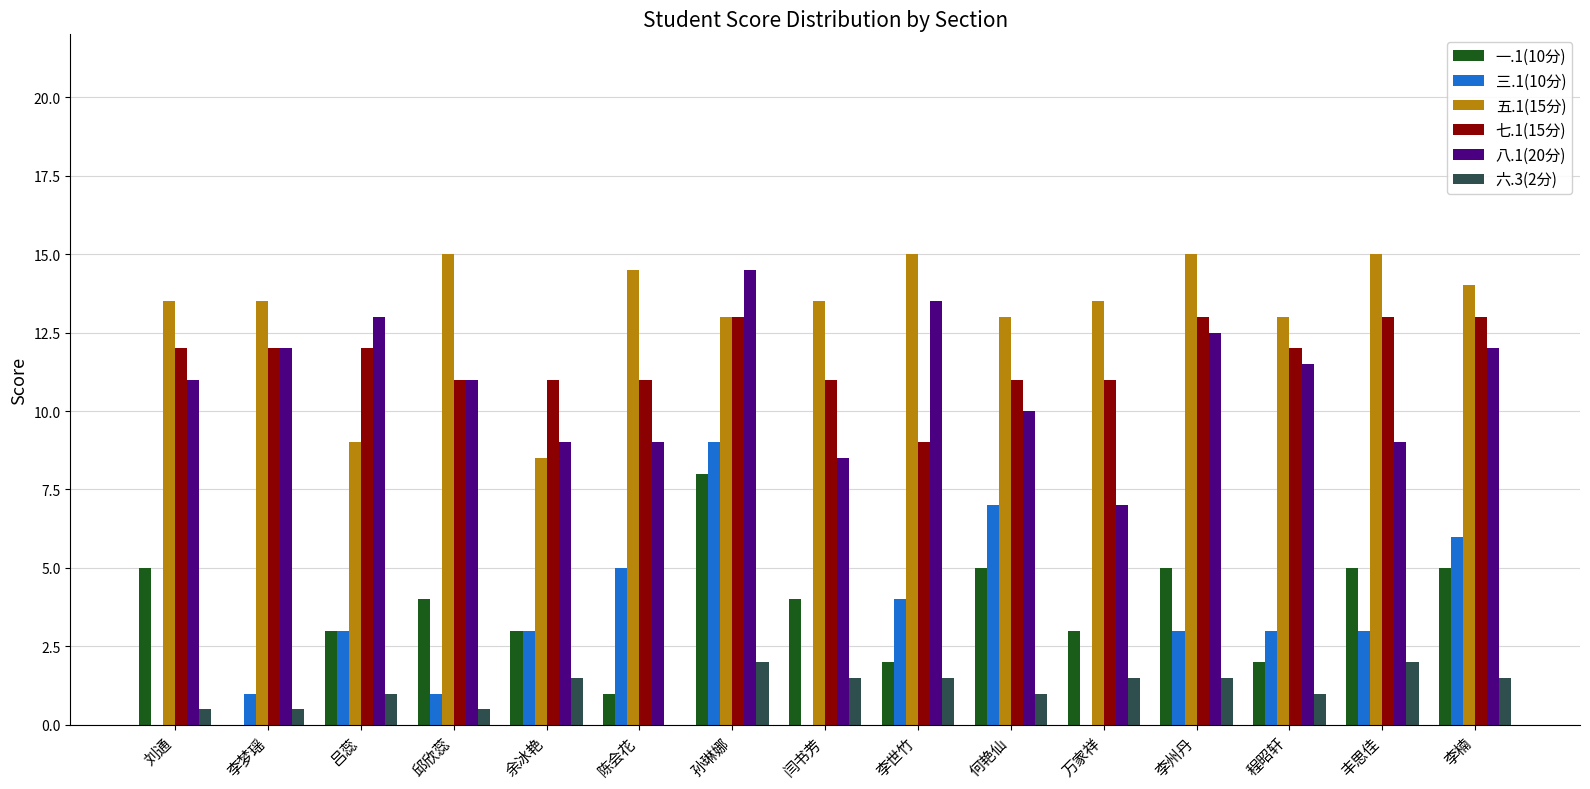

What is the maximum value for 八.1(20分)?

14.5